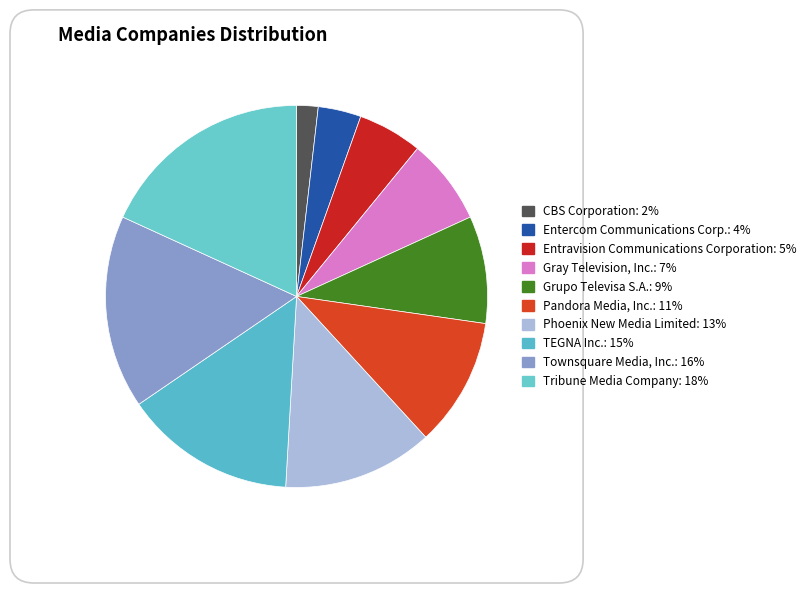

Does any single category account for the majority?

No